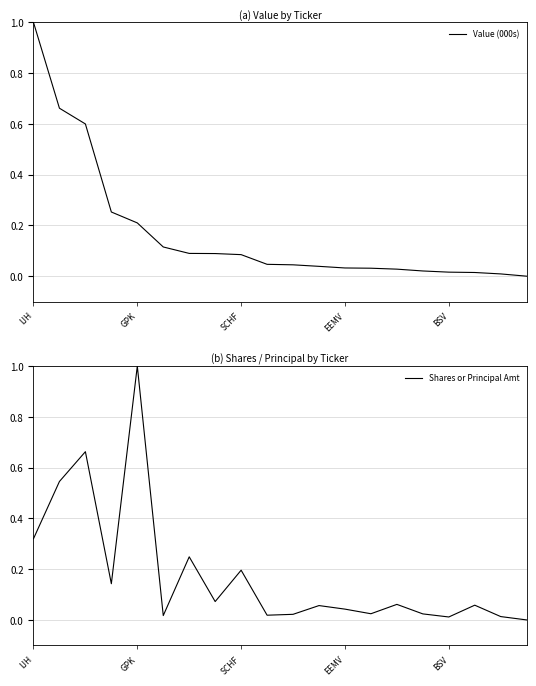

Where is Value (000s) nearest to the value 0?

19